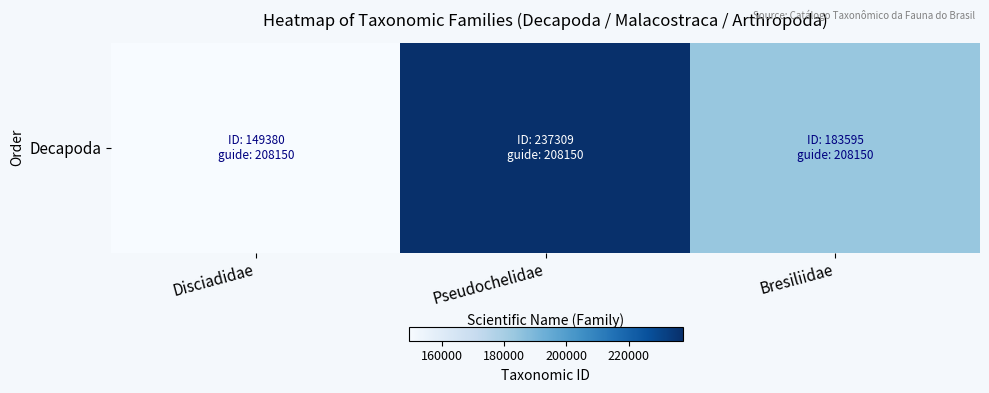

What is the difference between the second highest and minimum values?

34215